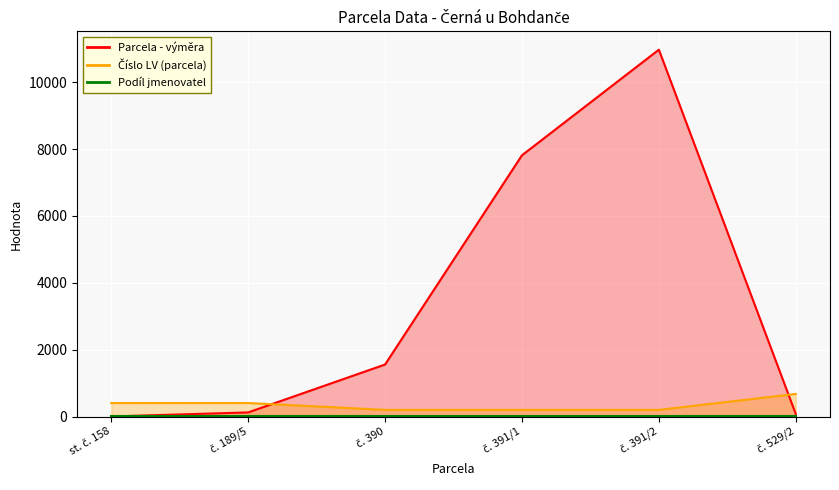

What is the label of the 3rd point from the left?

č. 390